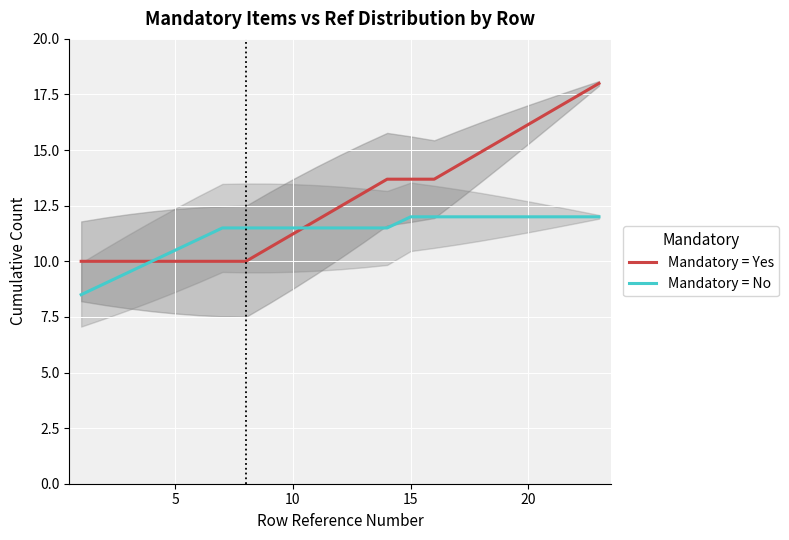

True or false: Mandatory = No and Mandatory = Yes cross at least once.

True